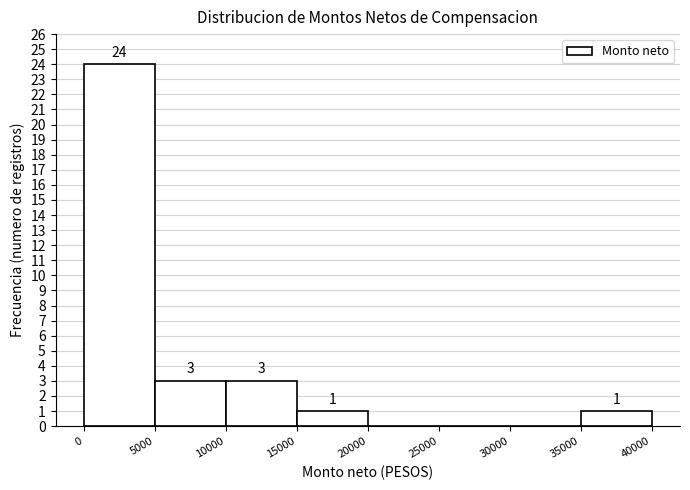

Over which range of the x-axis is the bar tallest?

0 to 5000